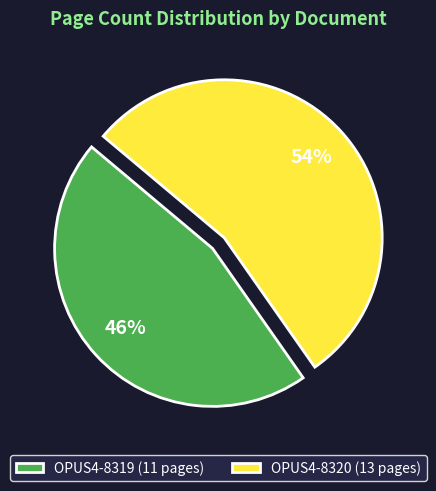

Which slice is the largest?

OPUS4-8320